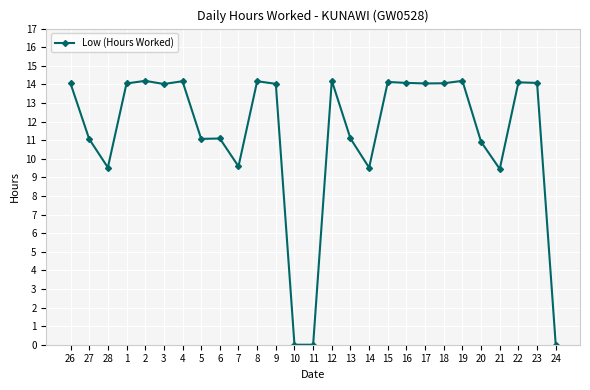

What position from the left is 5?

8